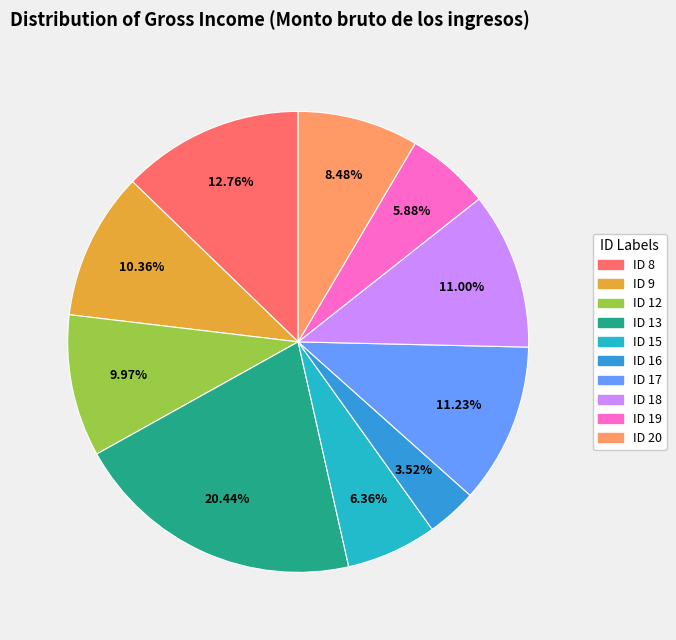

To the nearest percent, what is the difference between the ID 17 and ID 13 slice percentages?

9%